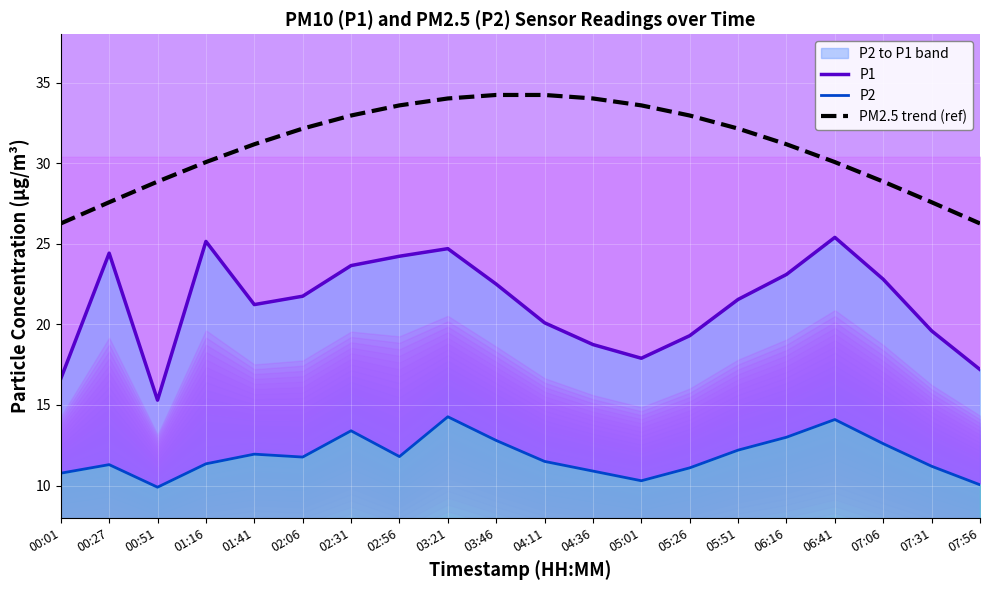

True or false: P2 and P1 intersect in this chart.

False